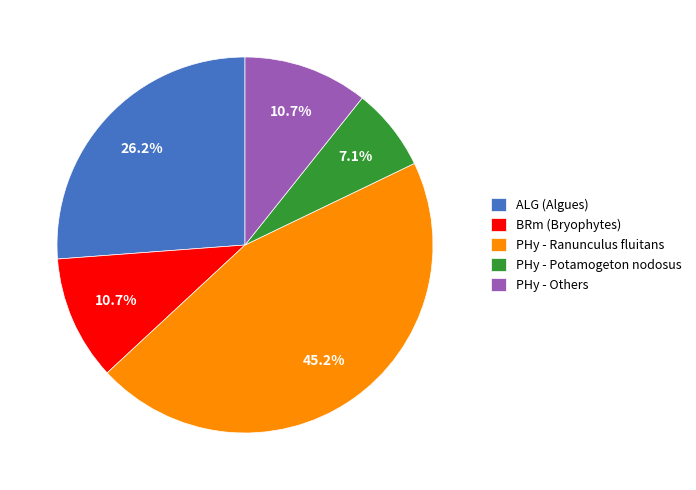

Is there a majority slice in this chart?

No